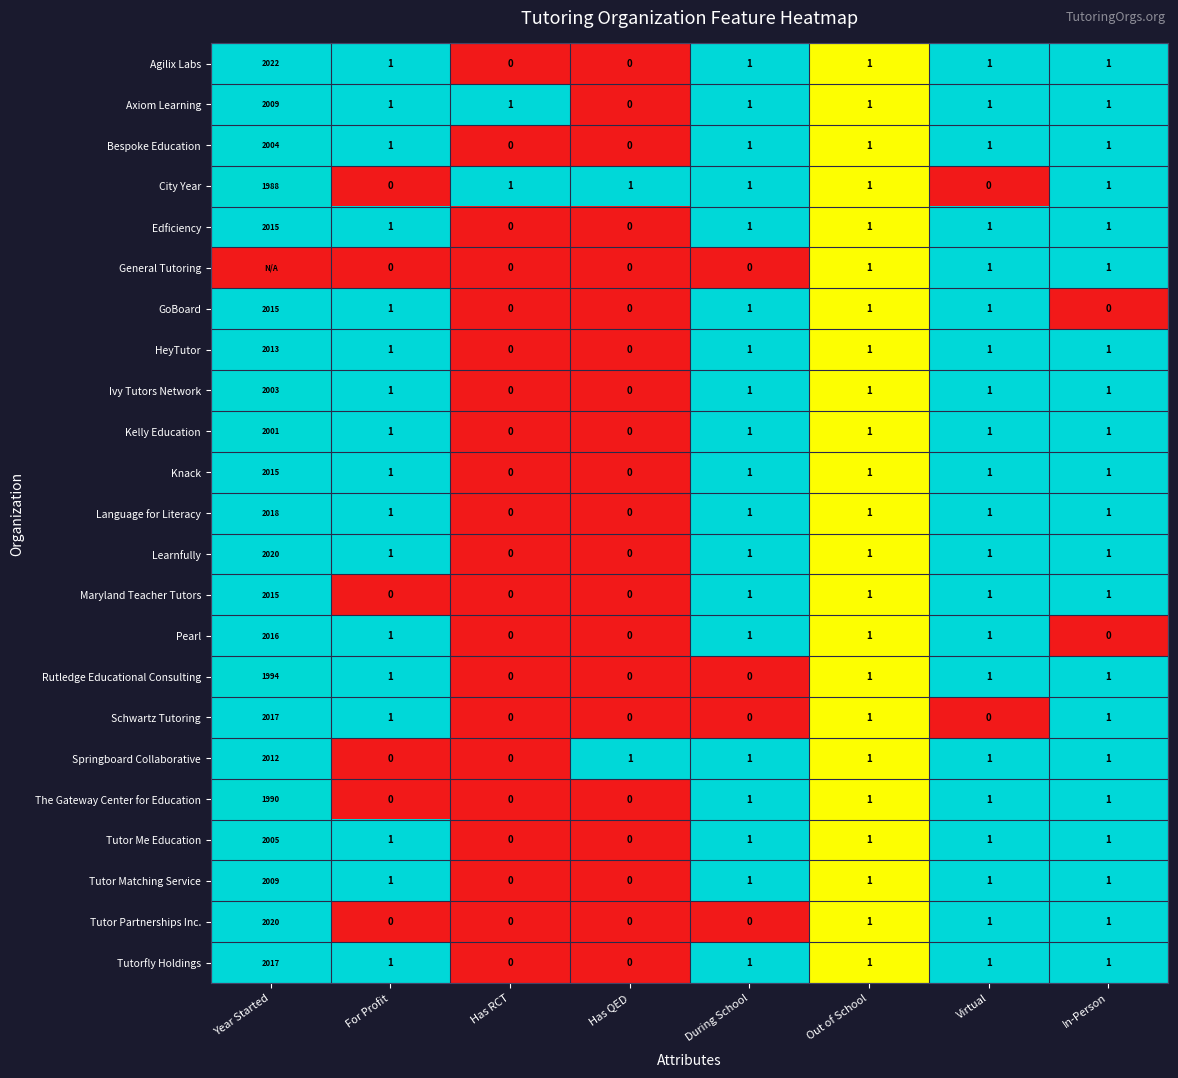

Between Virtual and Out of School, which is larger?

Virtual